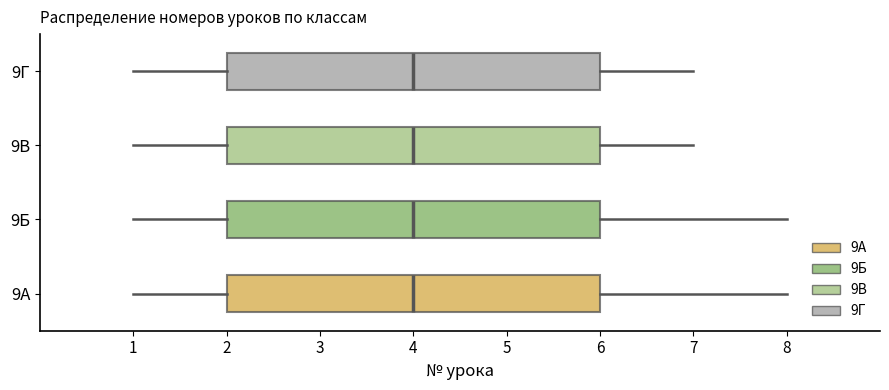

Where does the left whisker of the box for 9Б end on the x-axis? The values are not printed on the chart, so give them approximately, as read against the axis.

1